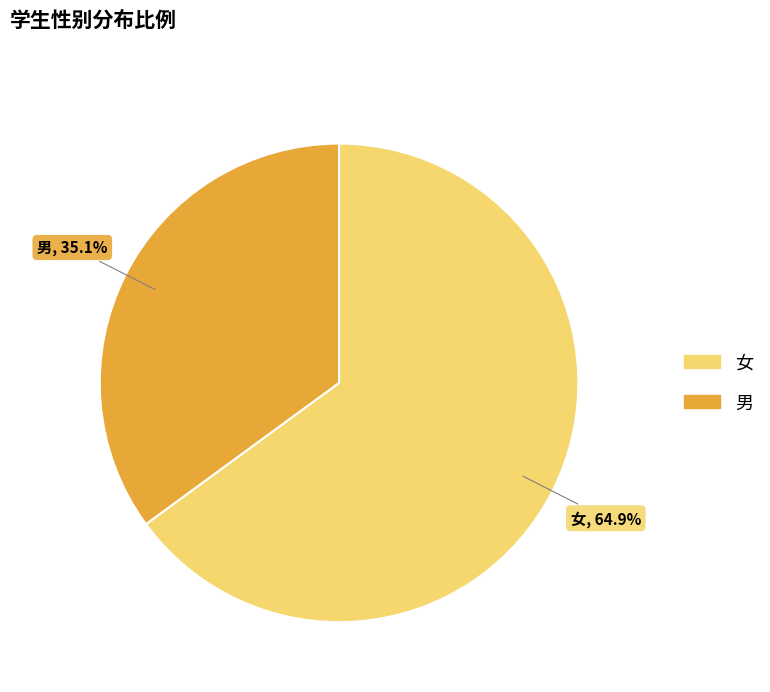

To the nearest percent, what percentage of the pie is 女?

65%